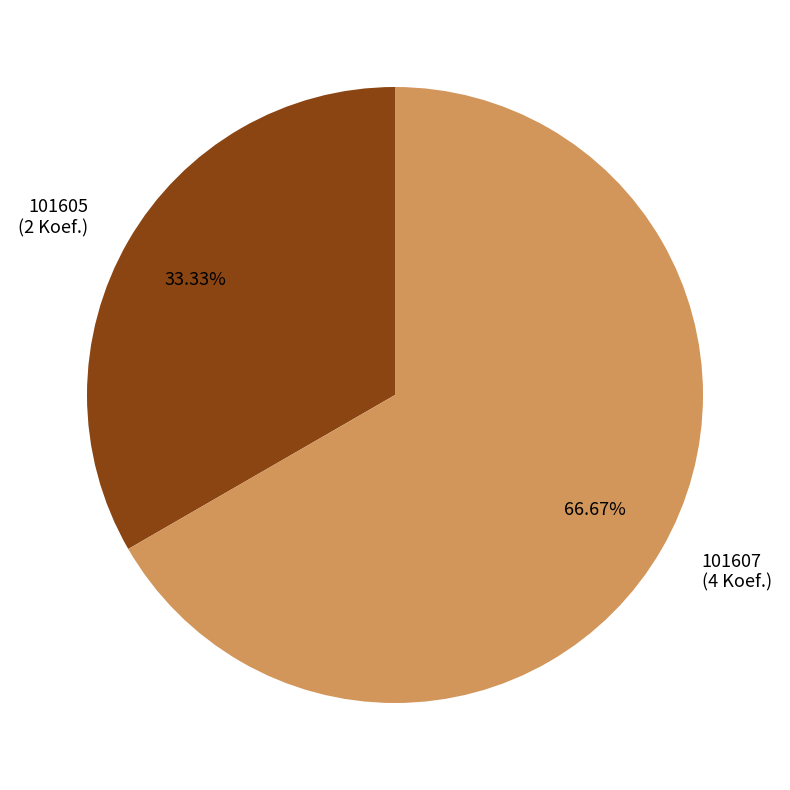

To the nearest percent, what is the combined percentage of 101607 and 101605?

100%